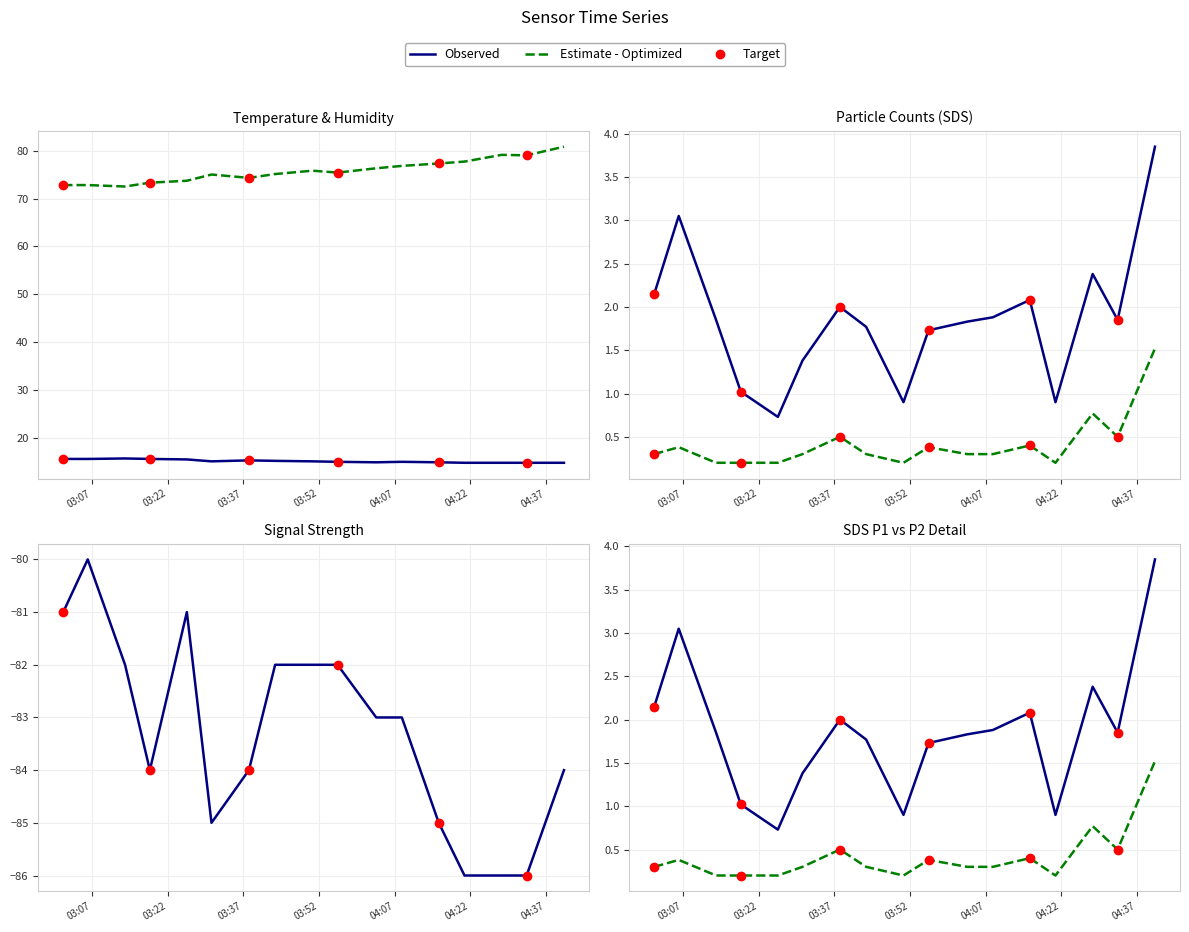

Is the value of Humidity at 2022/08/13 03:06:11 greater than the value of SDS_P1 at 2022/08/13 04:08:27?

Yes